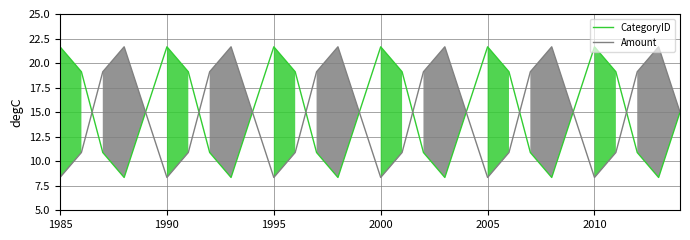

True or false: Amount has a value of 8.3 at 2000.

True